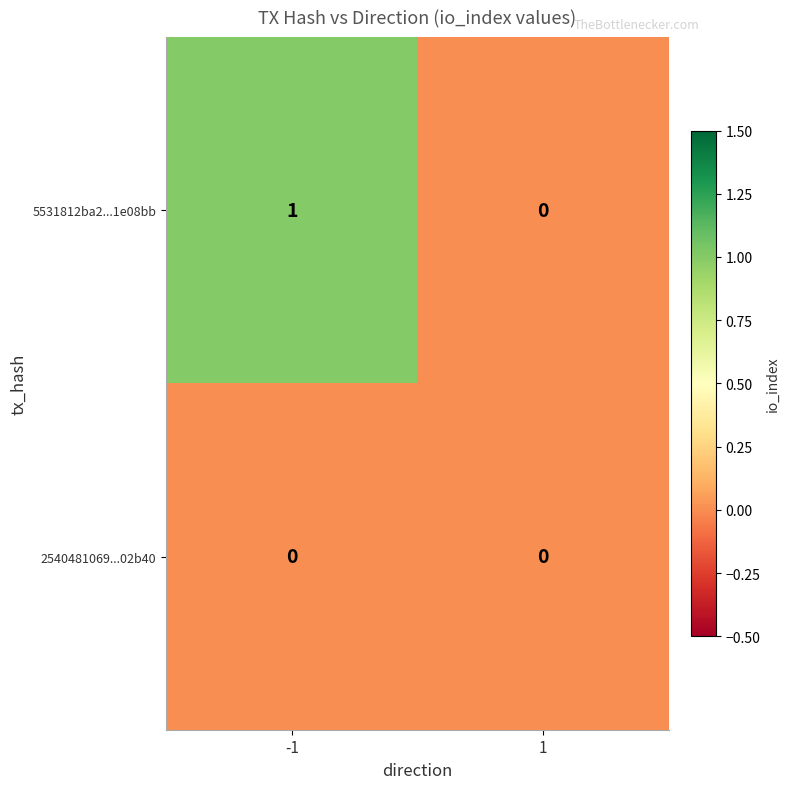

How many series are shown in this chart?

2